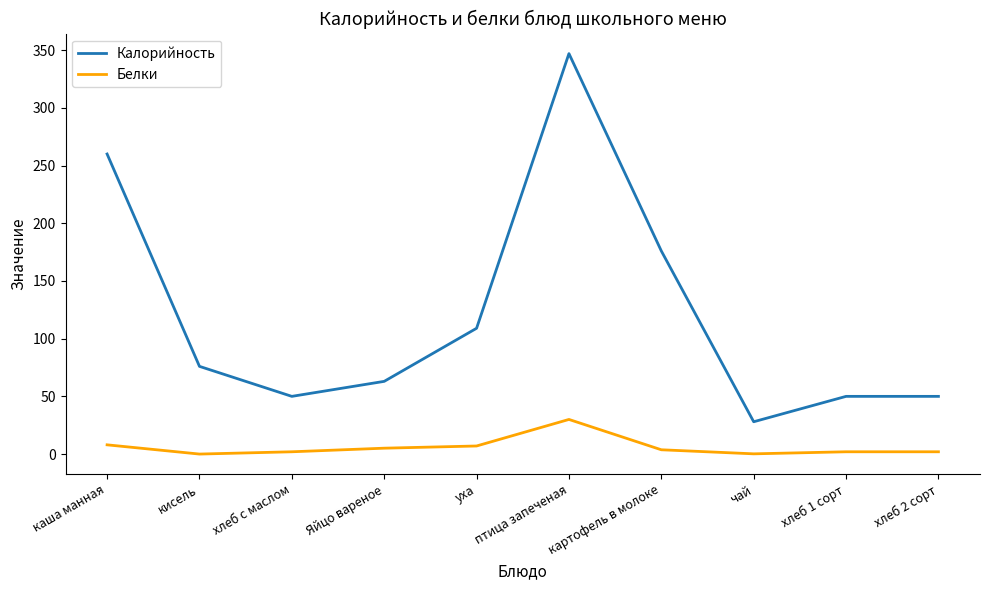

Is this an area chart (filled region under the line)?

No